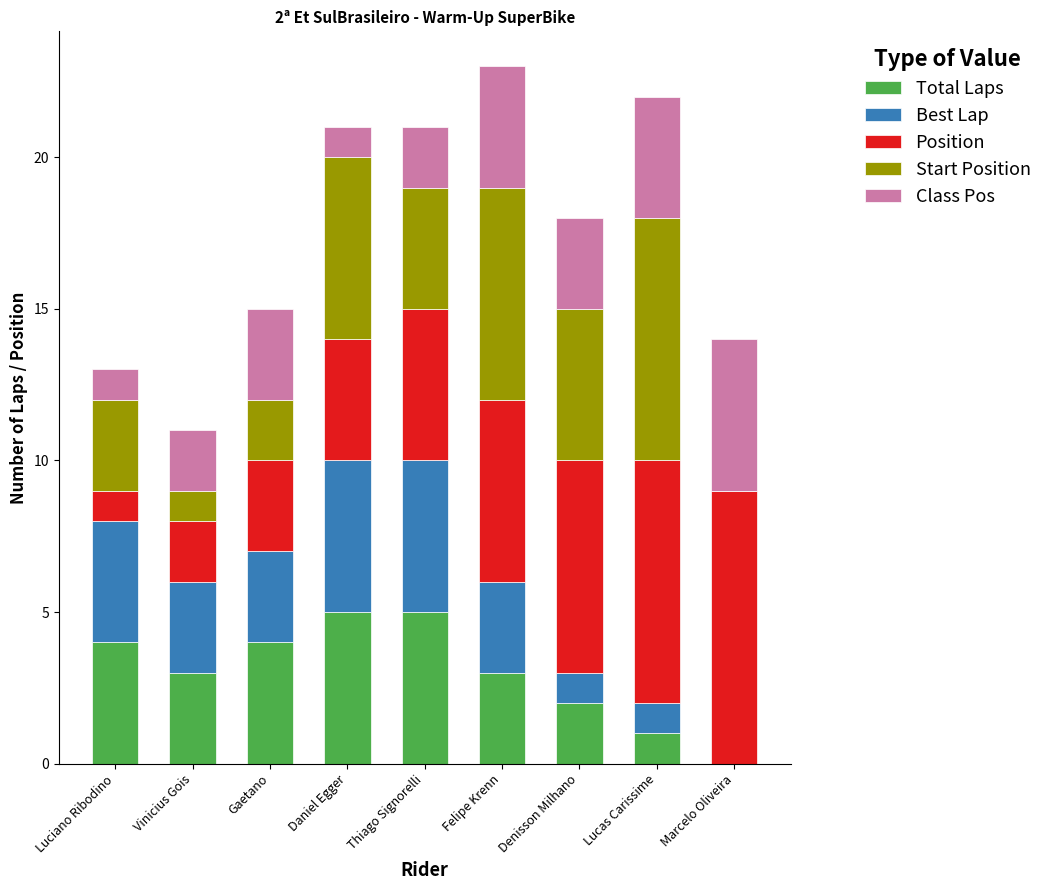

Where does the Total Laps series first go above 3?

Luciano Ribodino